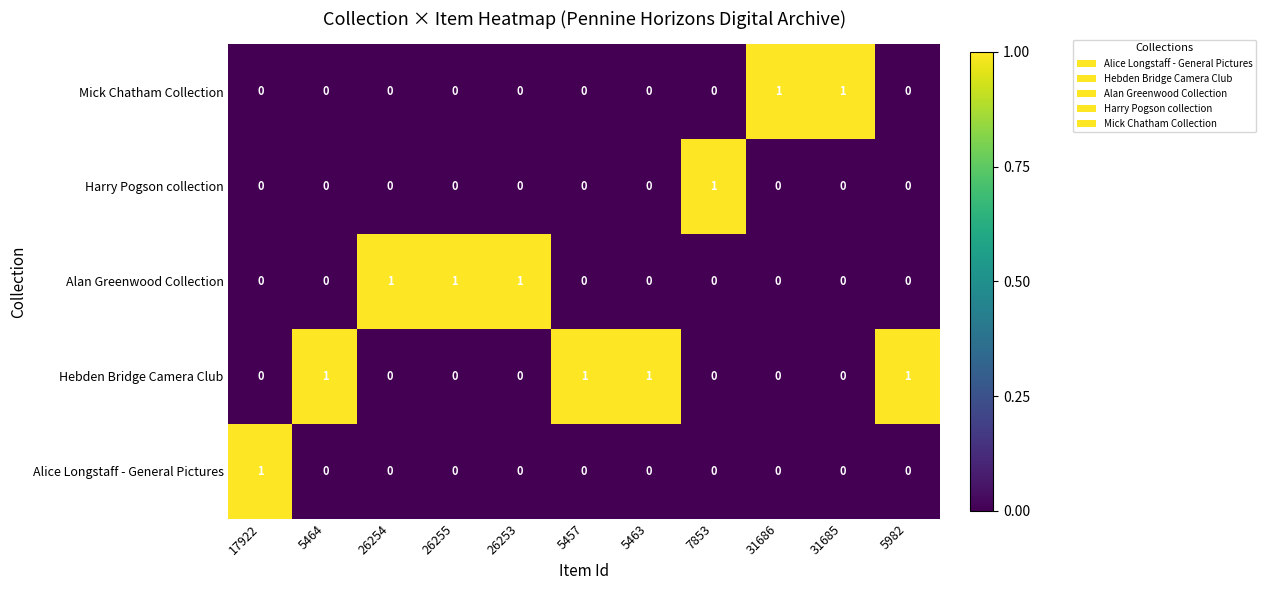

Count the Alice Longstaff - General Pictures values in the range 0 to 1.

11